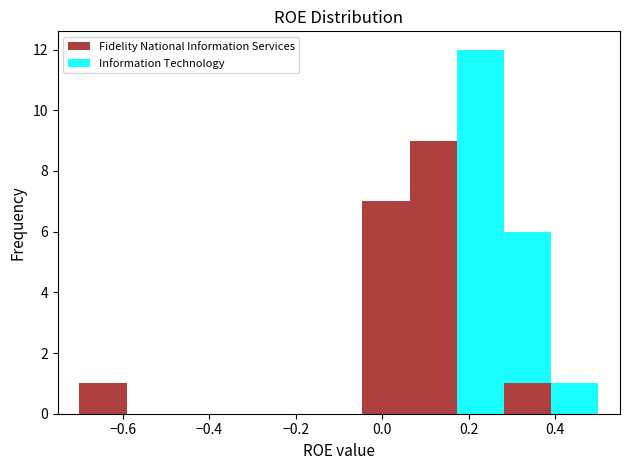

Reading left to right, list every stacked bar in this chart as the range it spans on the x-axis followed by its total height. Neither the bar edges nor the heights are printed on the chart, so give them approximately, as read against the axes.

-0.70 to -0.60: 1
-0.60 to -0.48: 0
-0.48 to -0.38: 0
-0.38 to -0.26: 0
-0.26 to -0.16: 0
-0.16 to -0.04: 0
-0.04 to 0.06: 7
0.06 to 0.18: 9
0.18 to 0.28: 12
0.28 to 0.40: 6
0.40 to 0.50: 1